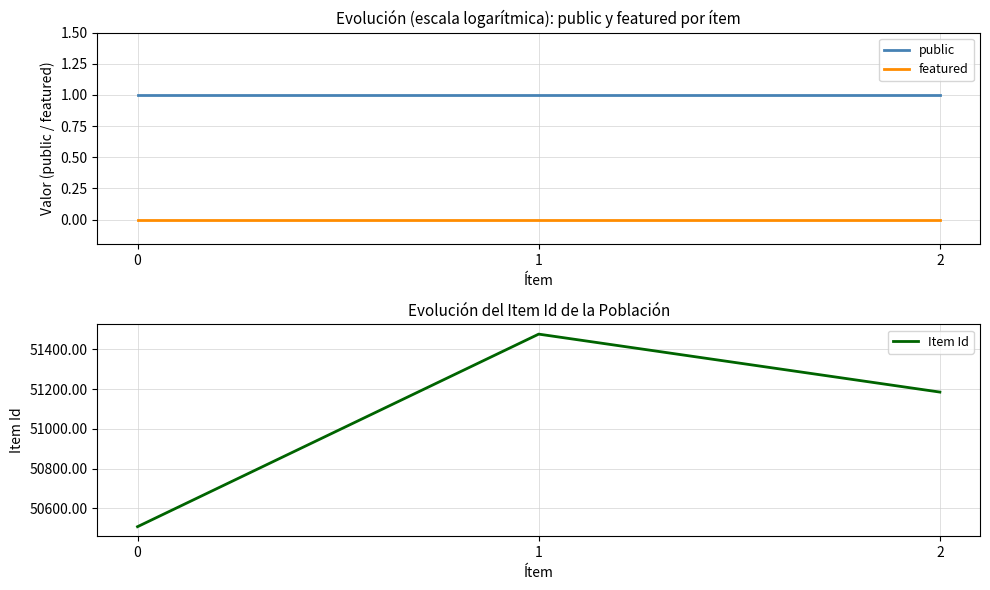

What is the minimum value for public?

1